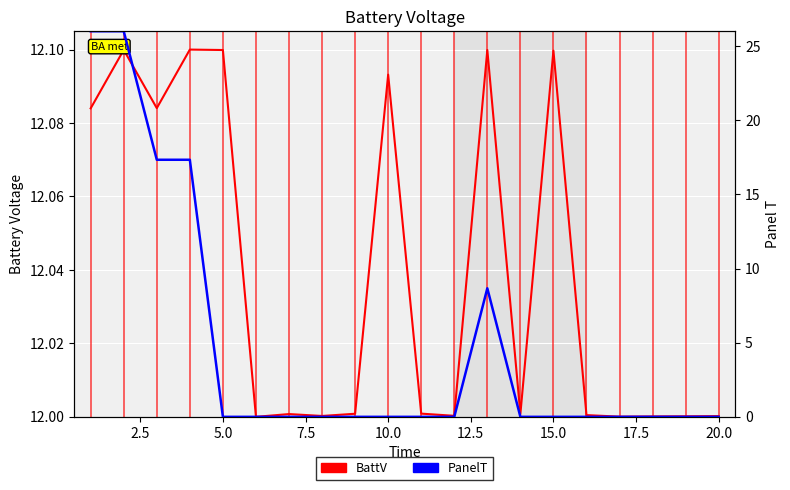

What are all the series names shown in the legend?

BattV, PanelT